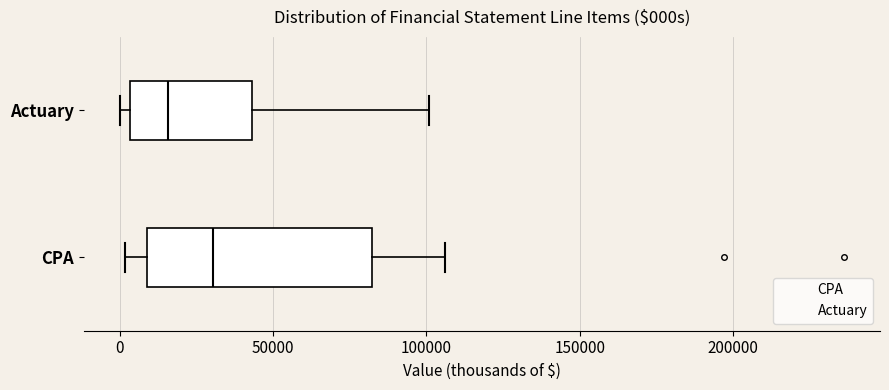

Which box is the widest, from its left edge to its right edge?

CPA